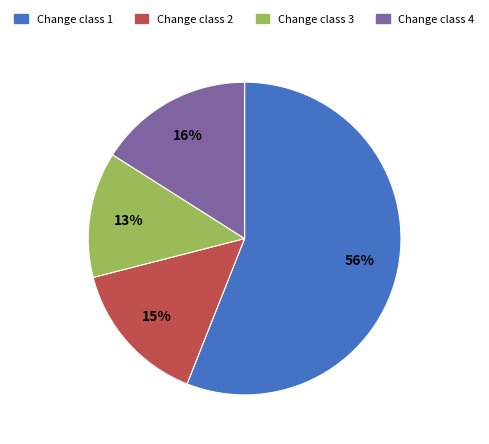

Is there a majority slice in this chart?

Yes